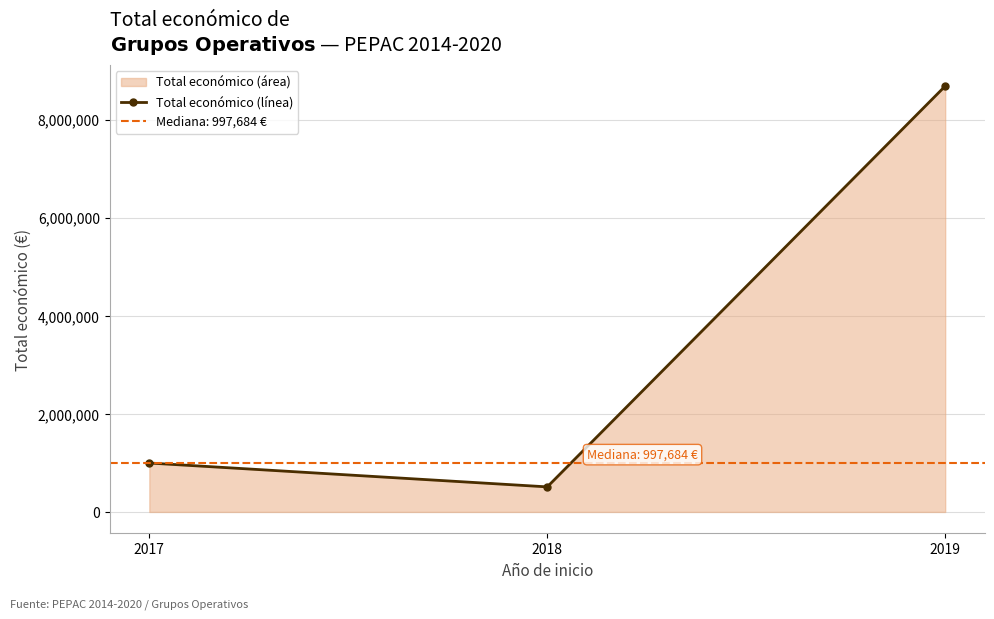

Rank the categories by value from lowest to highest.

2018, 2017, 2019